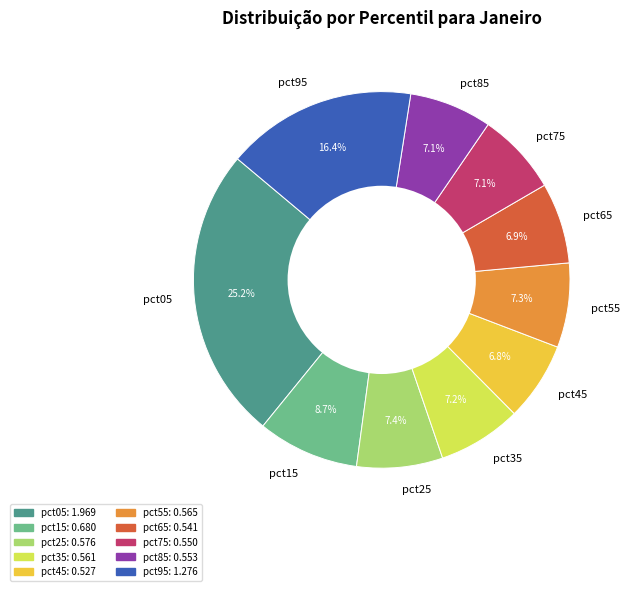

Which category has the biggest portion of the pie?

pct05